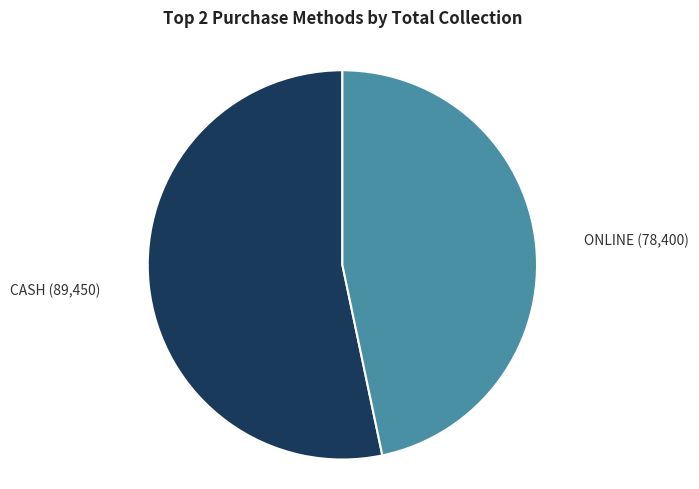

Is there any slice that represents more than half of the pie?

Yes